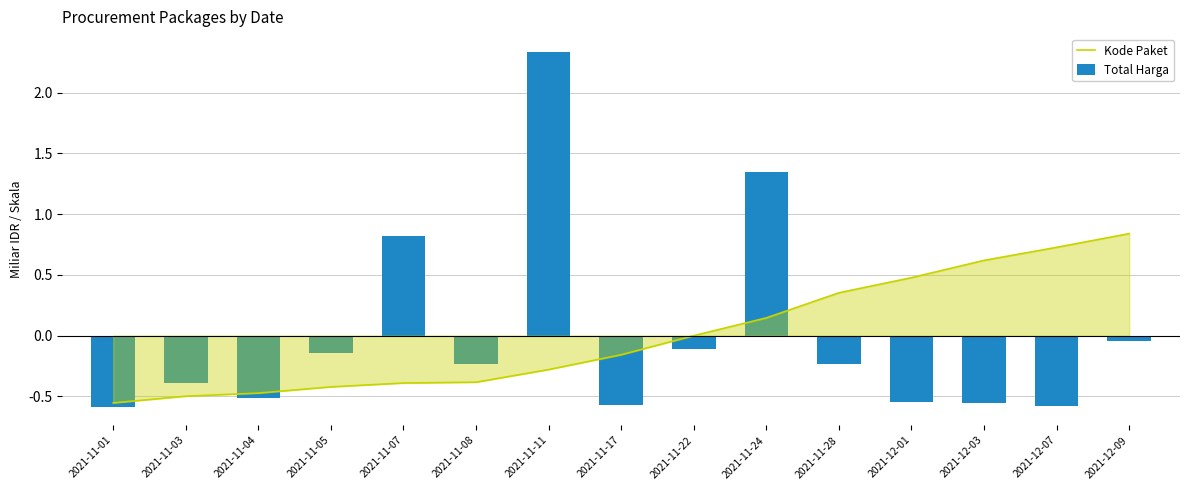

Which series has the largest total across all categories?

Total Harga